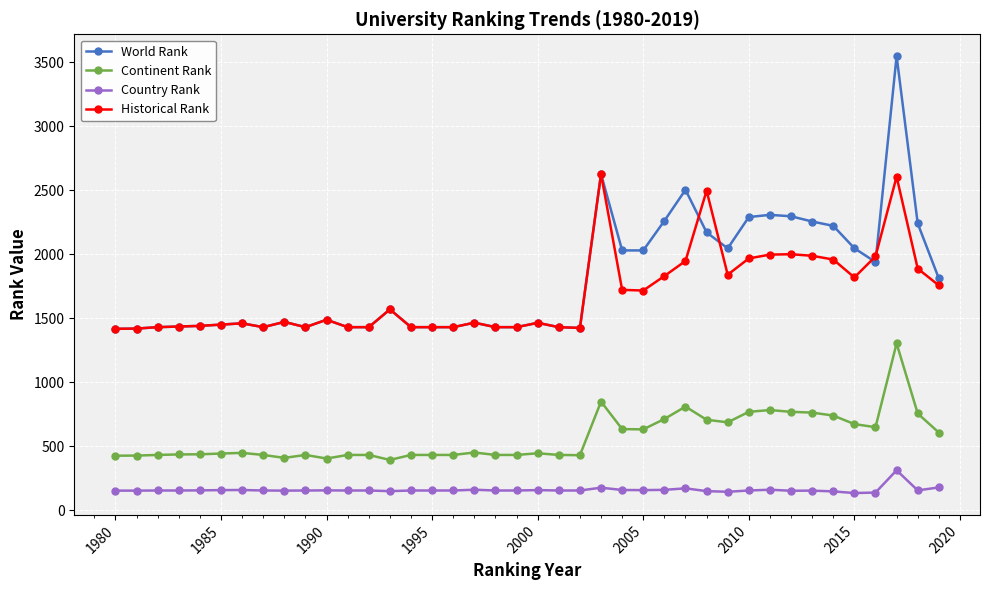

How many series are shown in this chart?

4